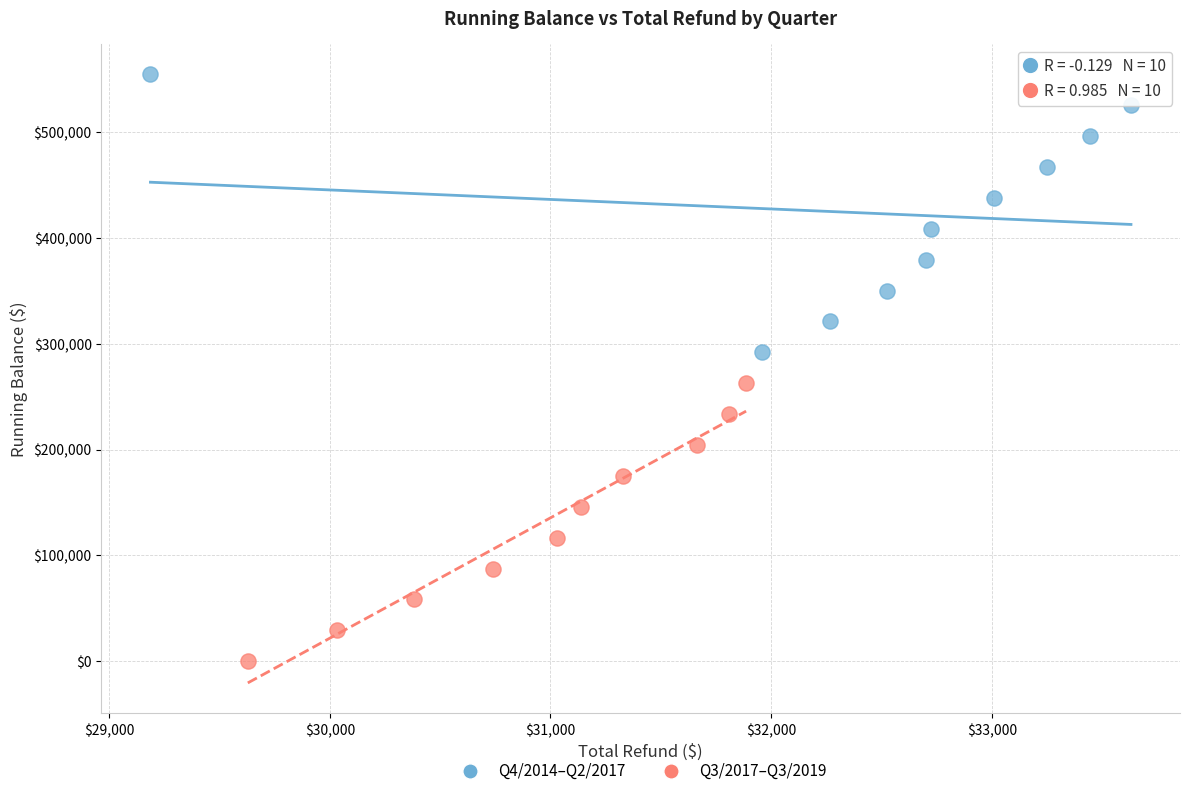

Which series reaches the minimum Y coordinate?

Q3/2017–Q3/2019